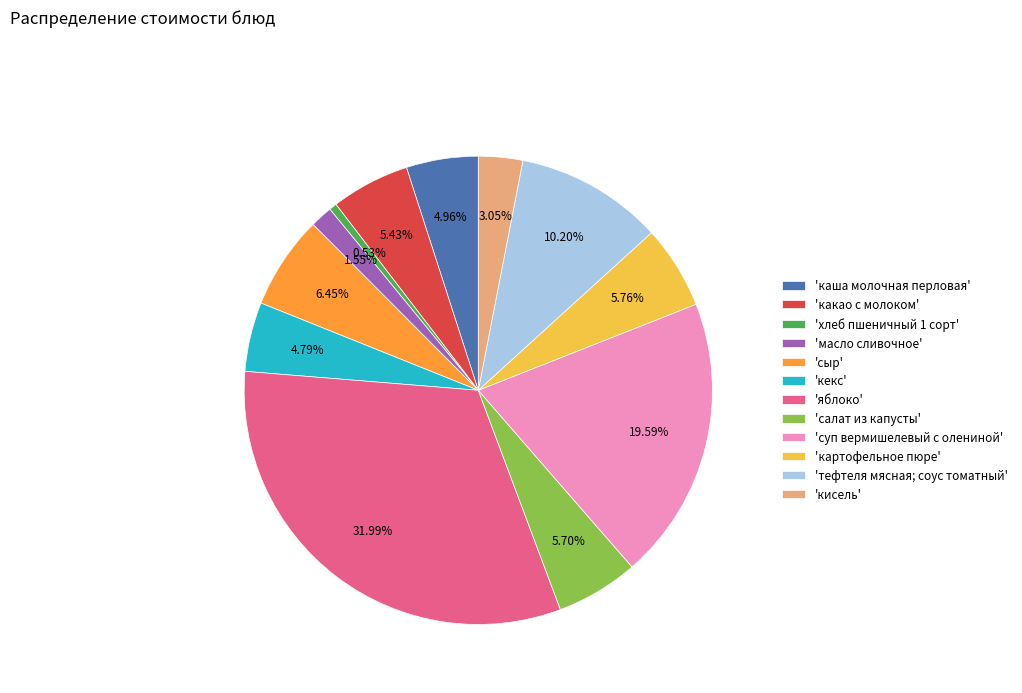

Is the sum of 'масло сливочное' and 'кисель' greater than half?

No